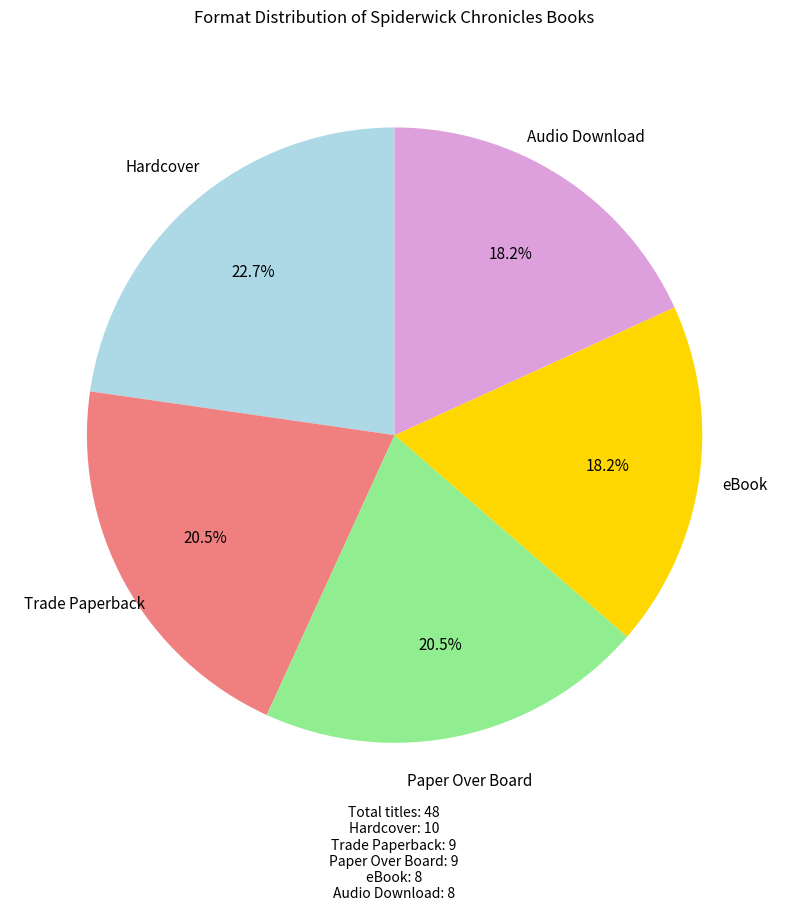

To the nearest percent, what portion does Audio Download represent?

18%